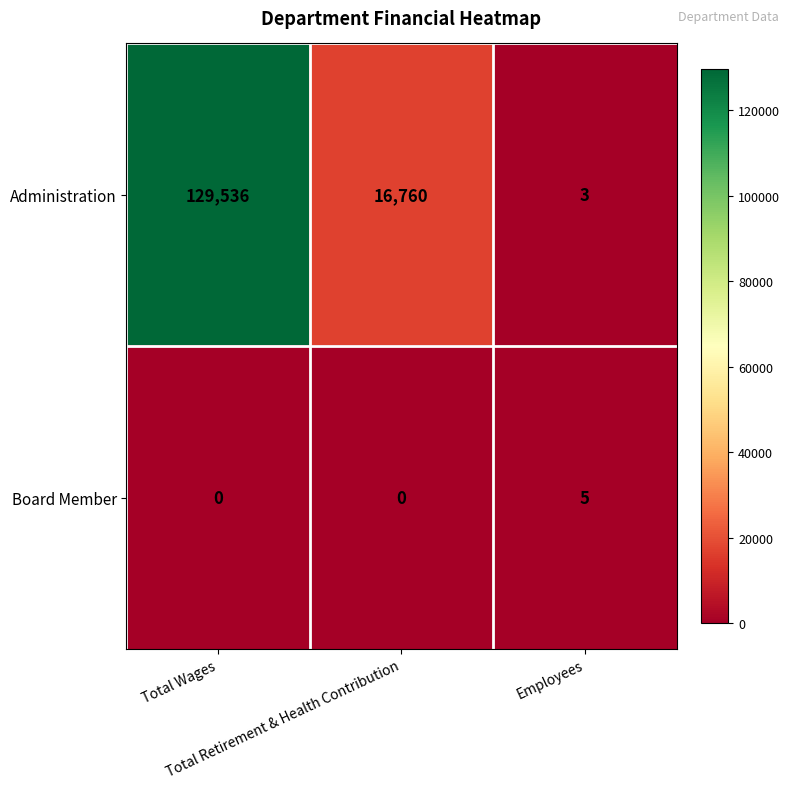

Count the Board Member values in the range 0 to 5.

3